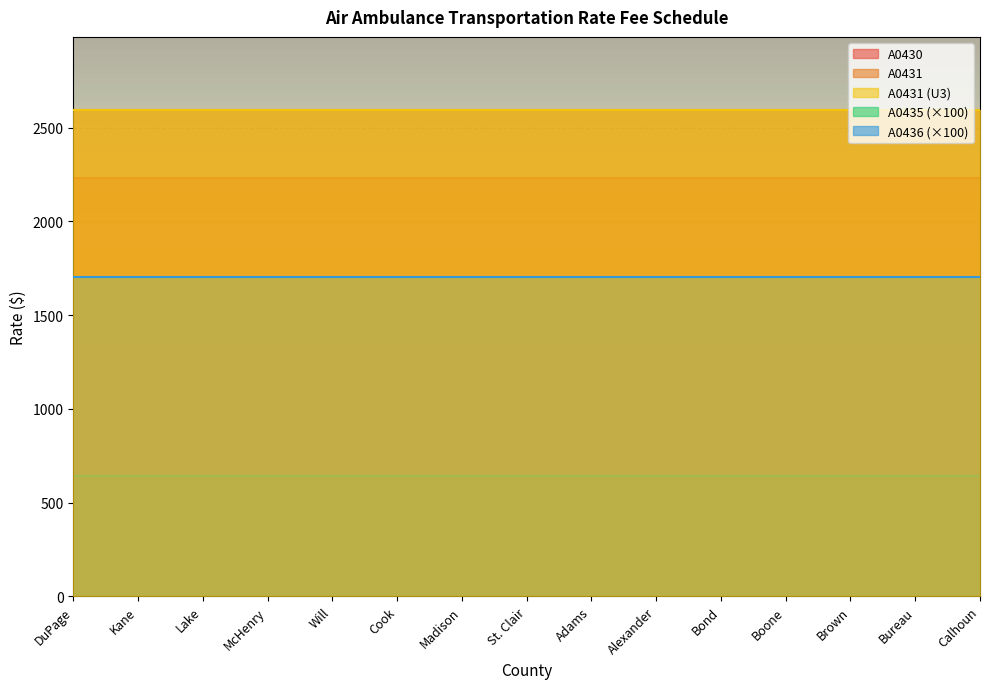

What is the label of the 6th point from the left?

Cook